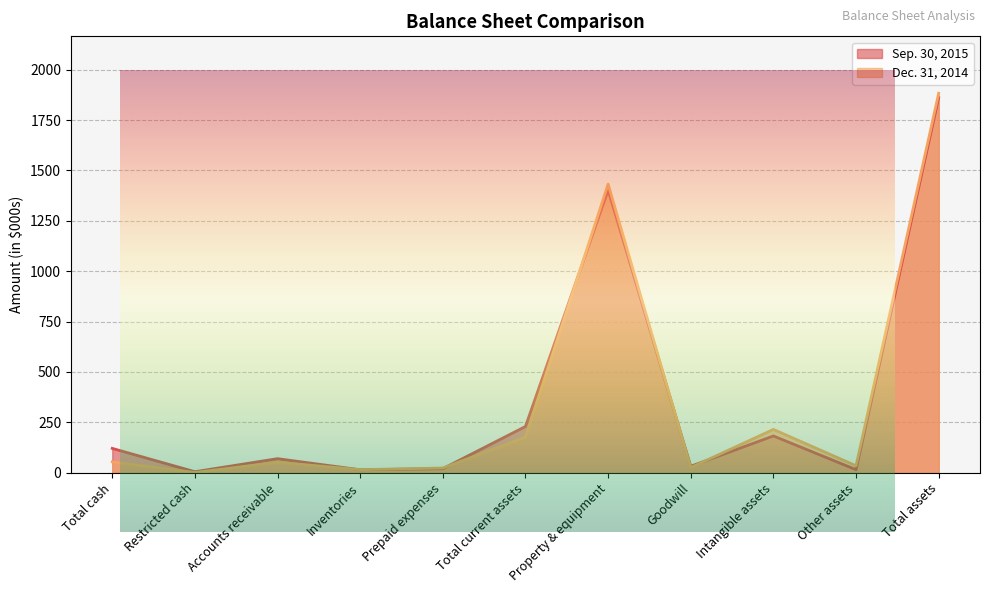

Which category has the lowest value across all series?

Restricted cash